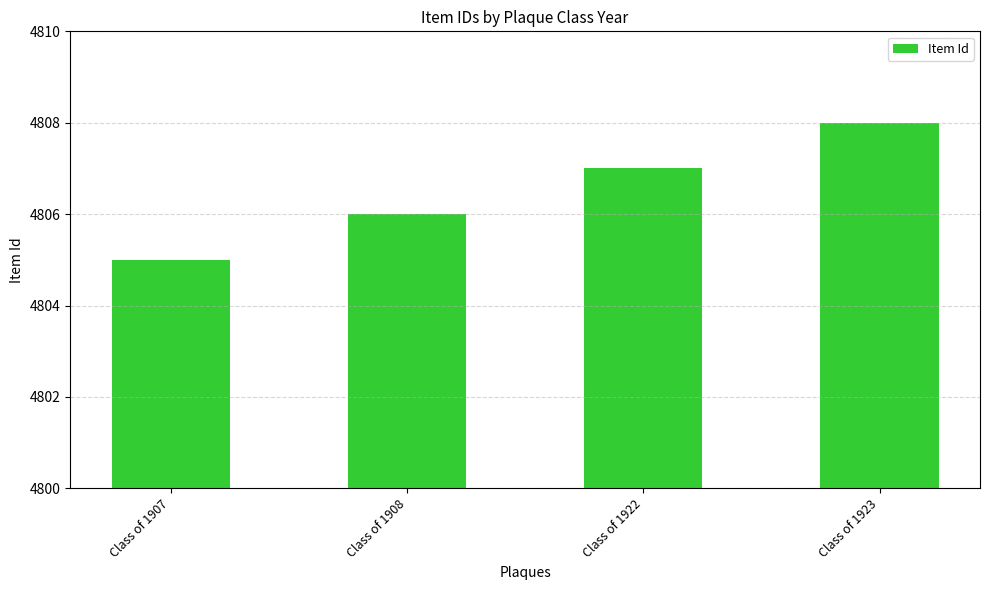

How many categories are shown in the chart?

4